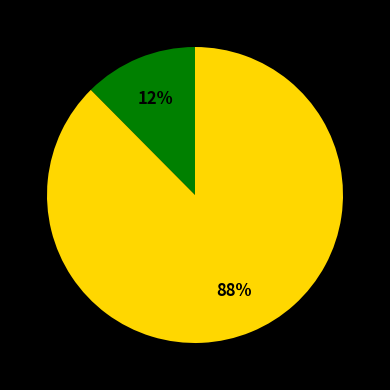

Is there a majority slice in this chart?

Yes